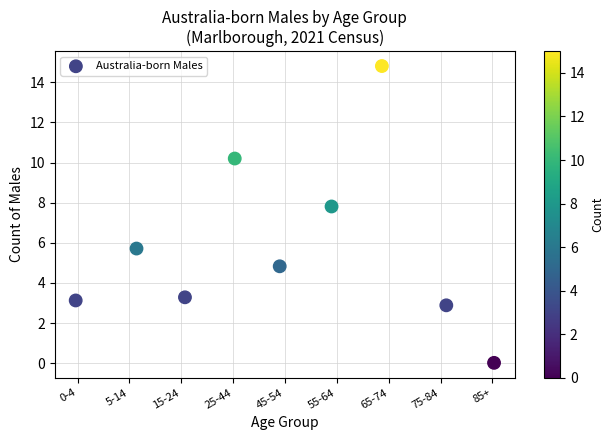

What is the average Y value?

5.9